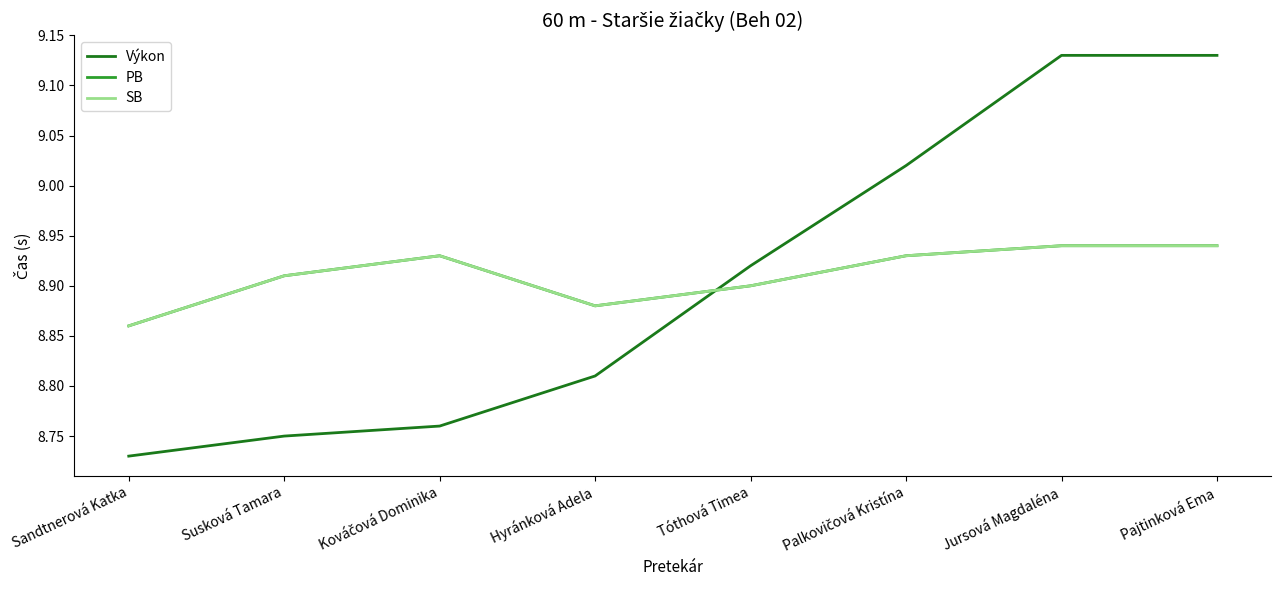

Does the chart have visible grid lines?

No